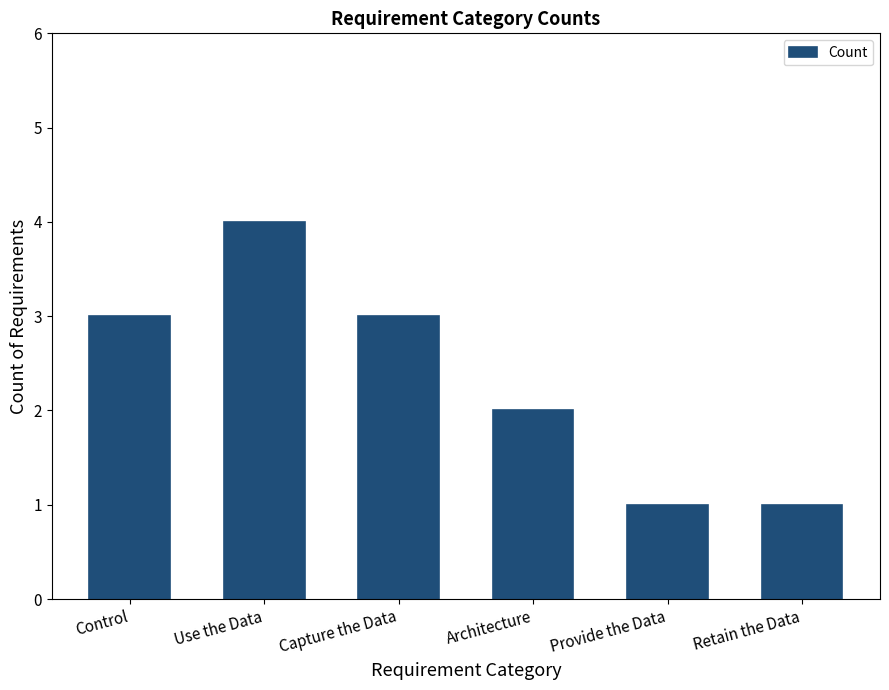

Read the value at Capture the Data.

3